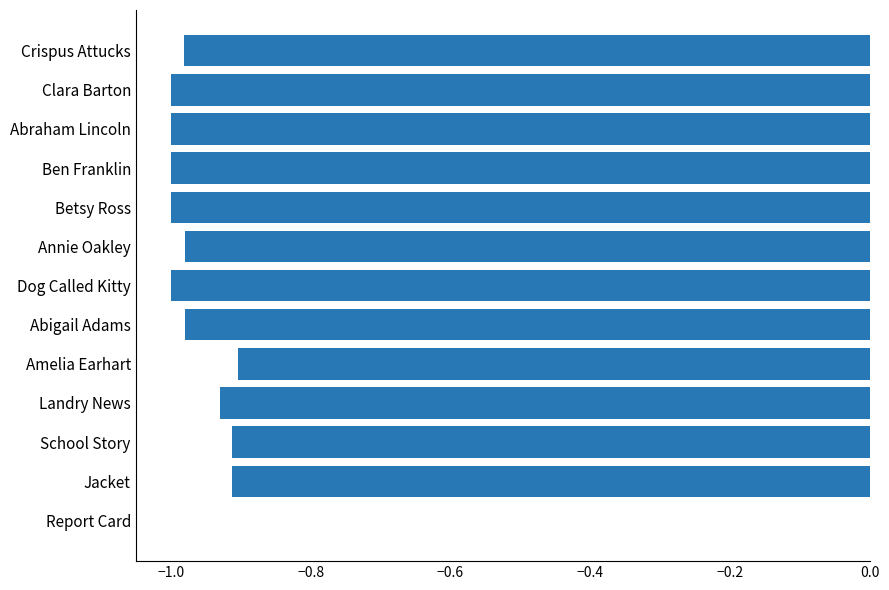

Which label corresponds to the largest value in the chart?

Report Card